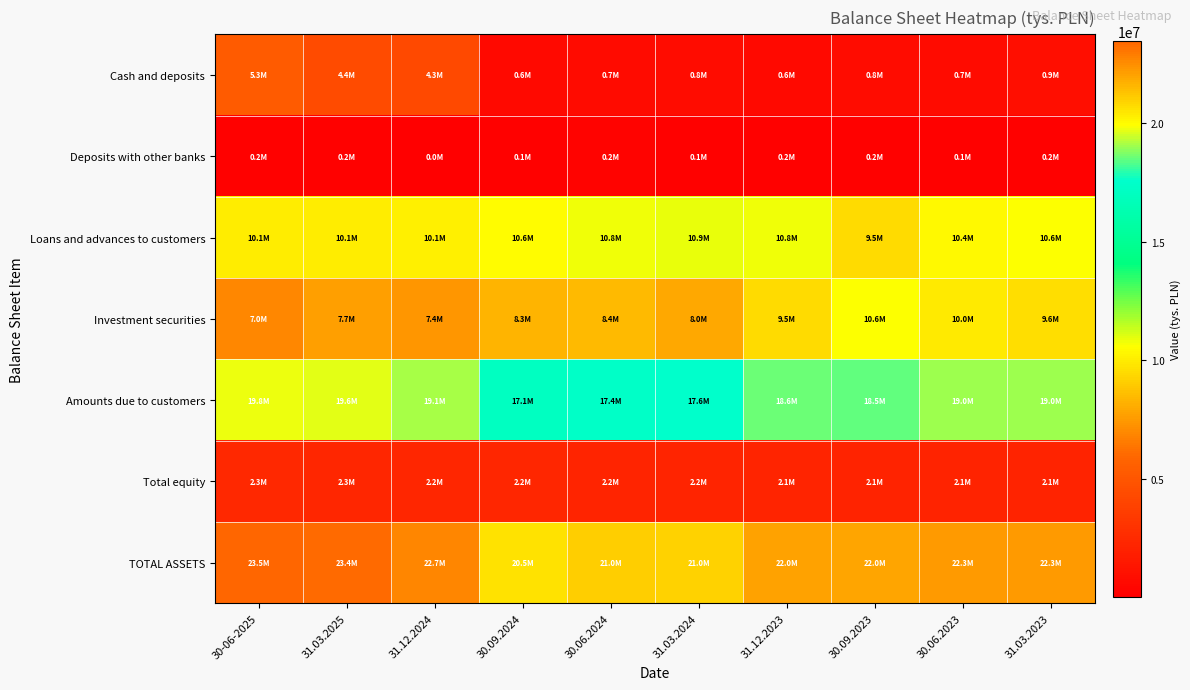

What is the maximum value shown in the chart?

23480670